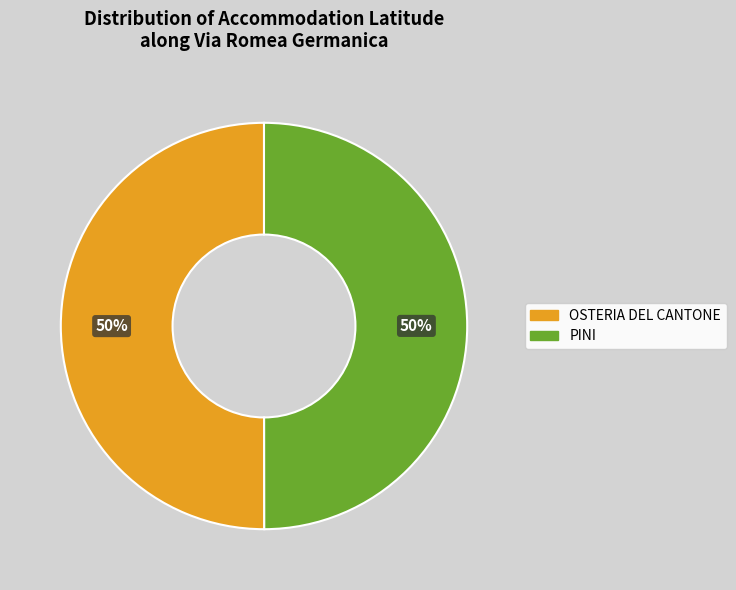

True or false: OSTERIA DEL CANTONE accounts for 50% of the total.

True